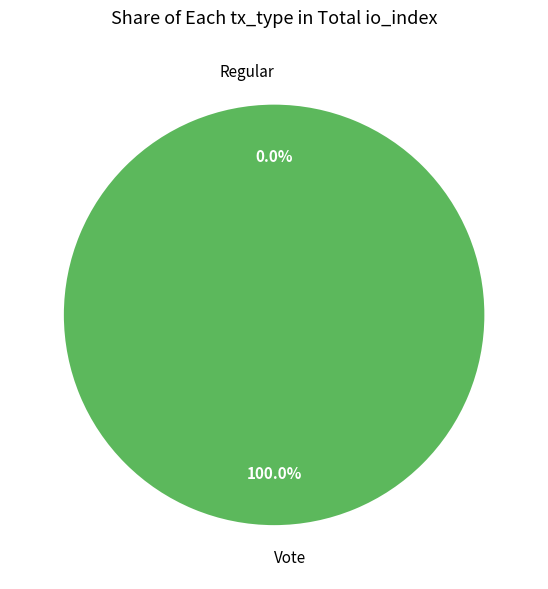

Which category has the smallest portion of the pie?

Regular